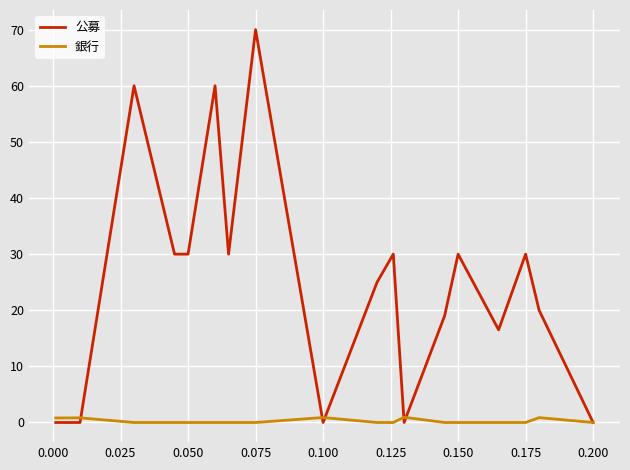

Which series has the largest total across all categories?

公募